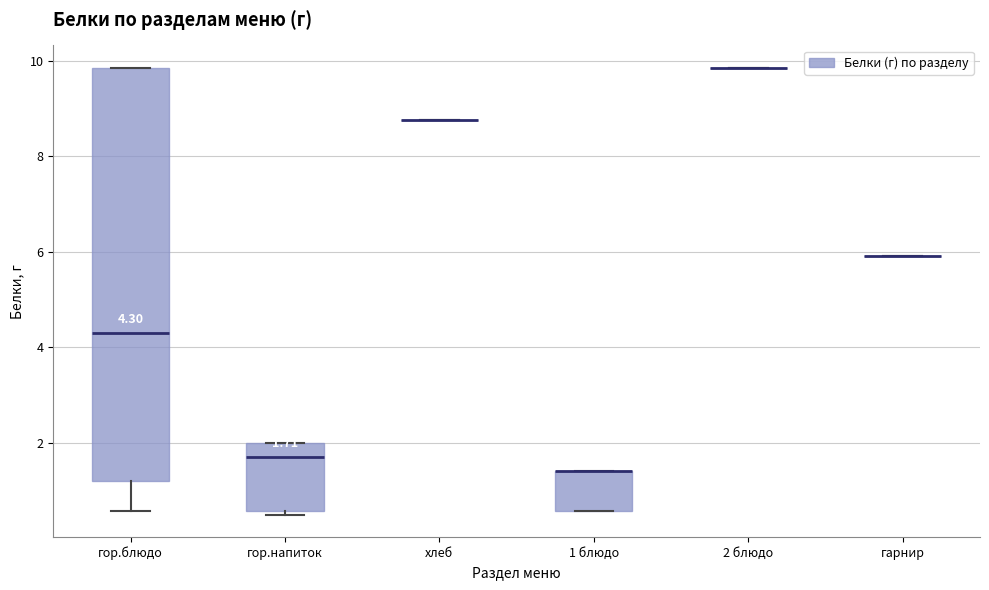

Which box is the tallest, from its lower edge to its upper edge?

гор.блюдо